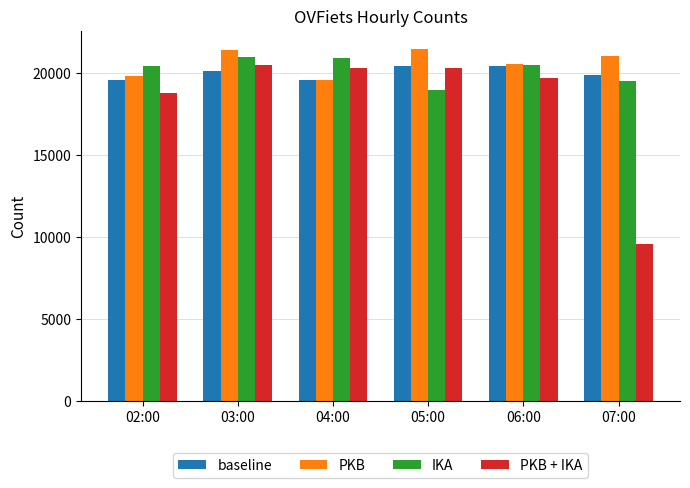

What is the label of the 1st bar from the right?

07:00